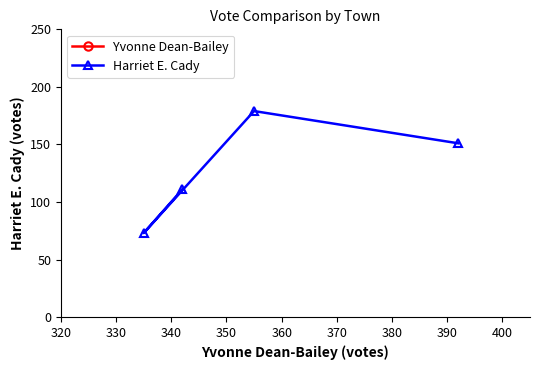

What is the value of the Harriet E. Cady point at the 4th from the left?

151